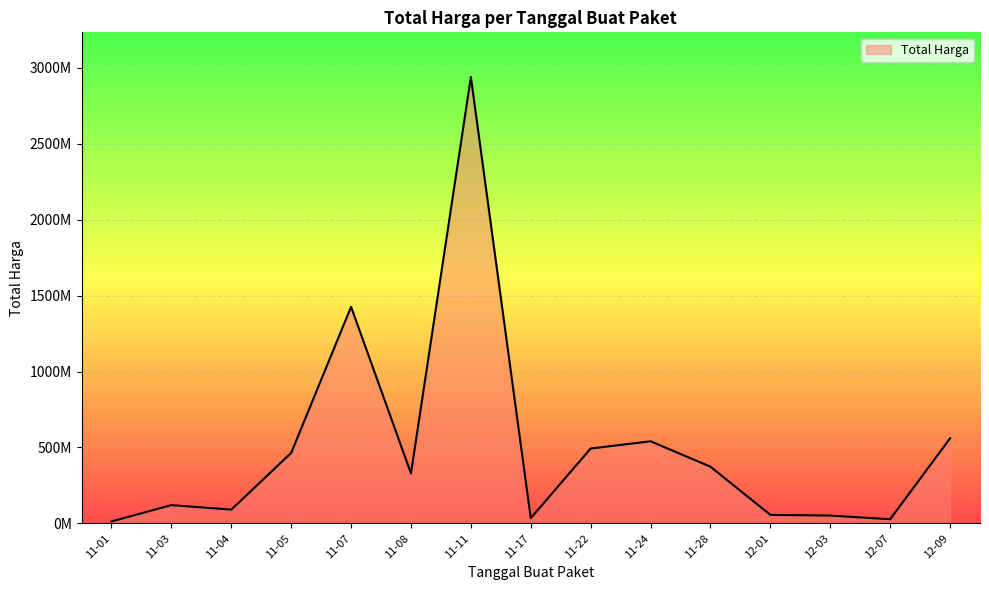

What position from the left is 11-01?

1